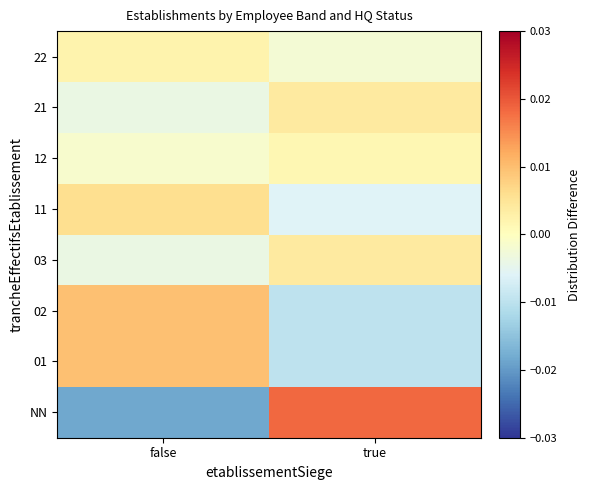

At how many categories does at least one series exceed 0?

2